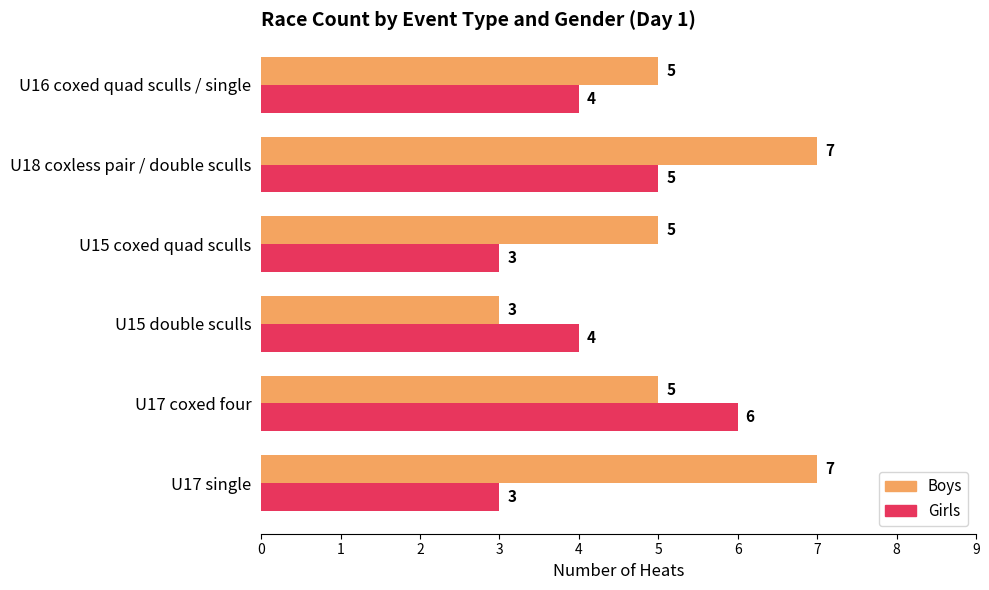

Is it true that Girls equals 6 at U17 coxed four?

True